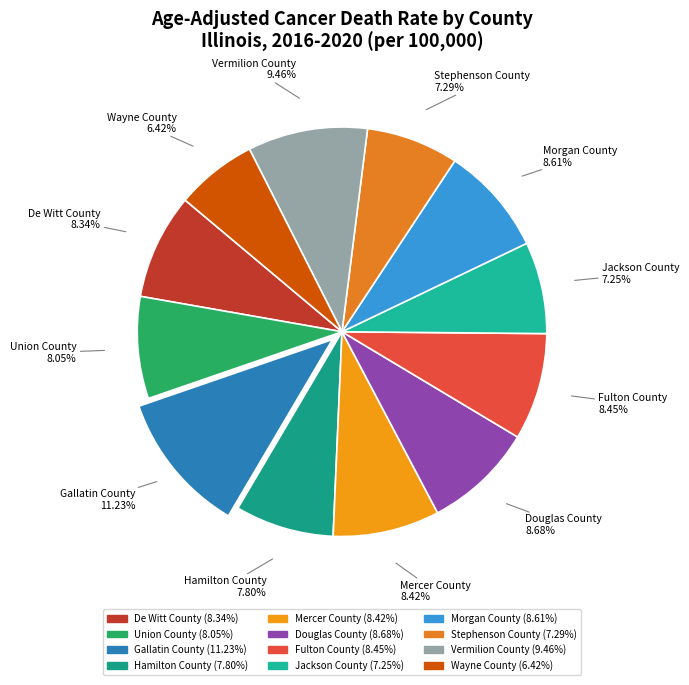

Which slice is the largest?

Gallatin County